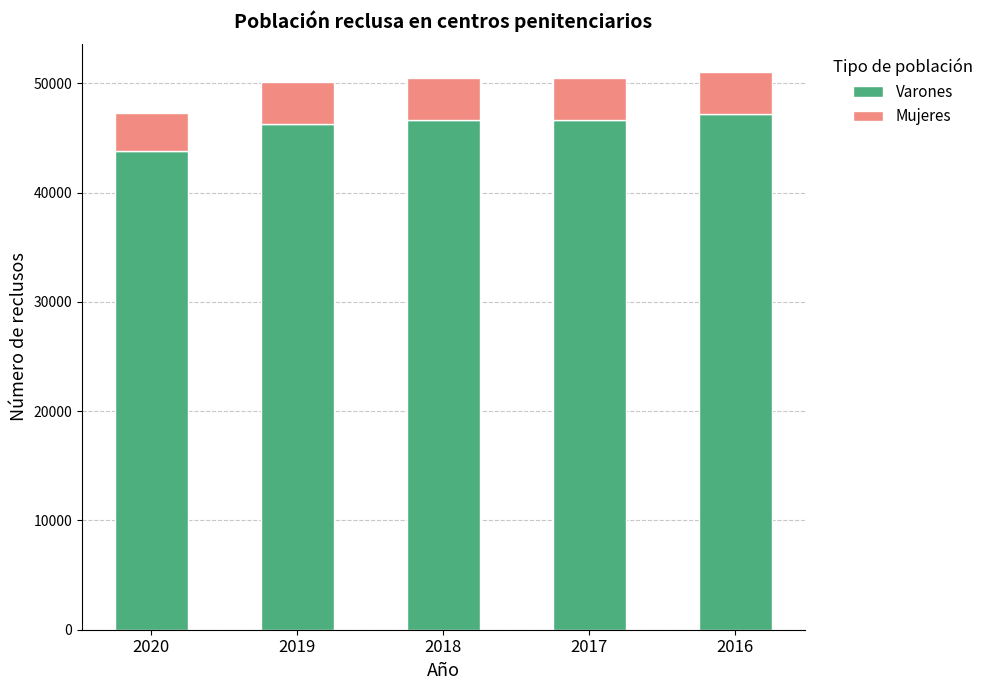

Is it true that Varones equals 66843 at 2016?

False